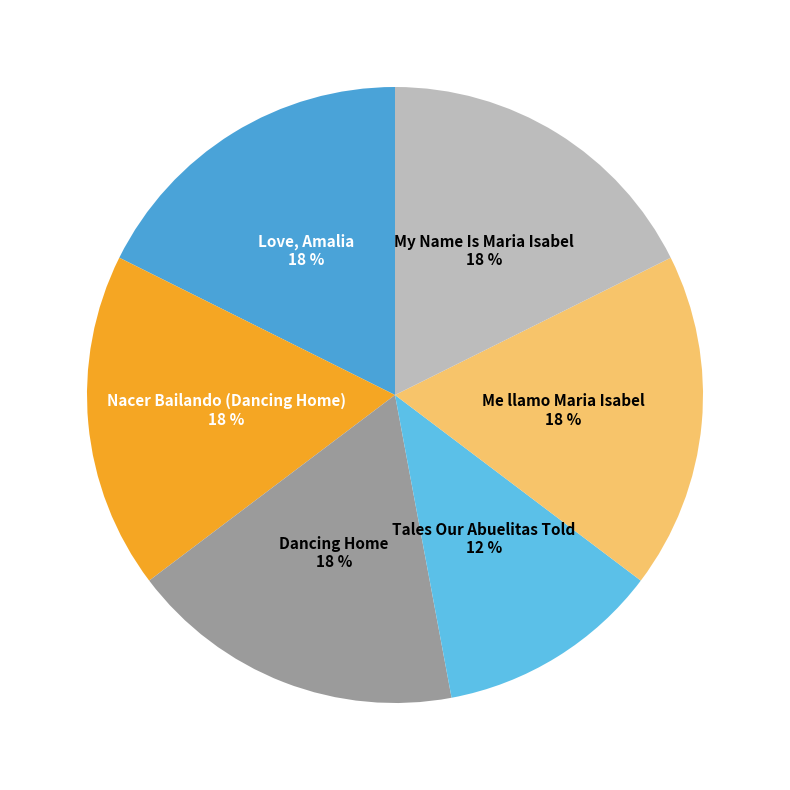

What is the ratio of the value at My Name Is Maria Isabel to the value at Love, Amalia?

1.0